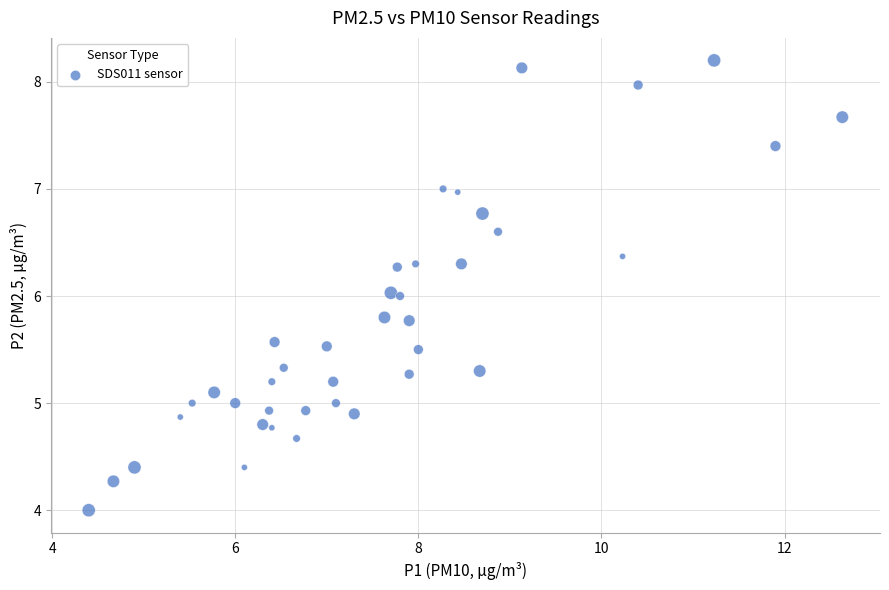

What is the range of Y values (max minus min)?

4.2